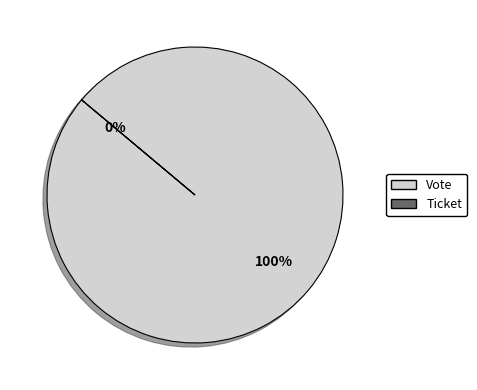

Which has a higher value, Ticket or Vote?

Vote